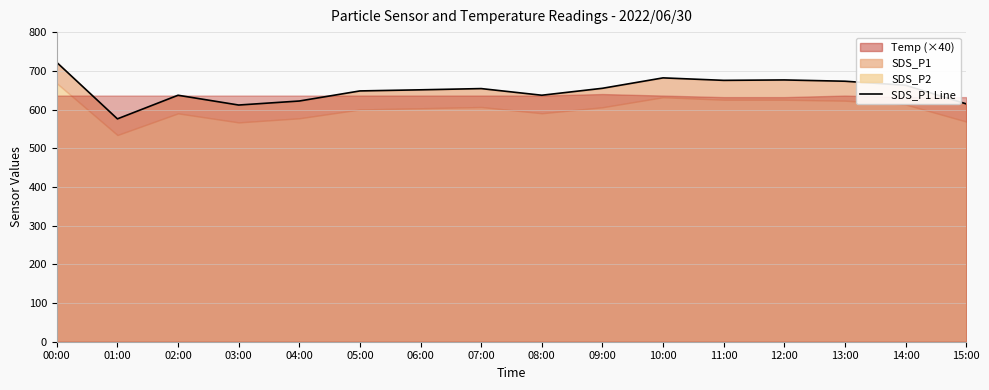

Which label corresponds to the largest value in the chart?

00:00